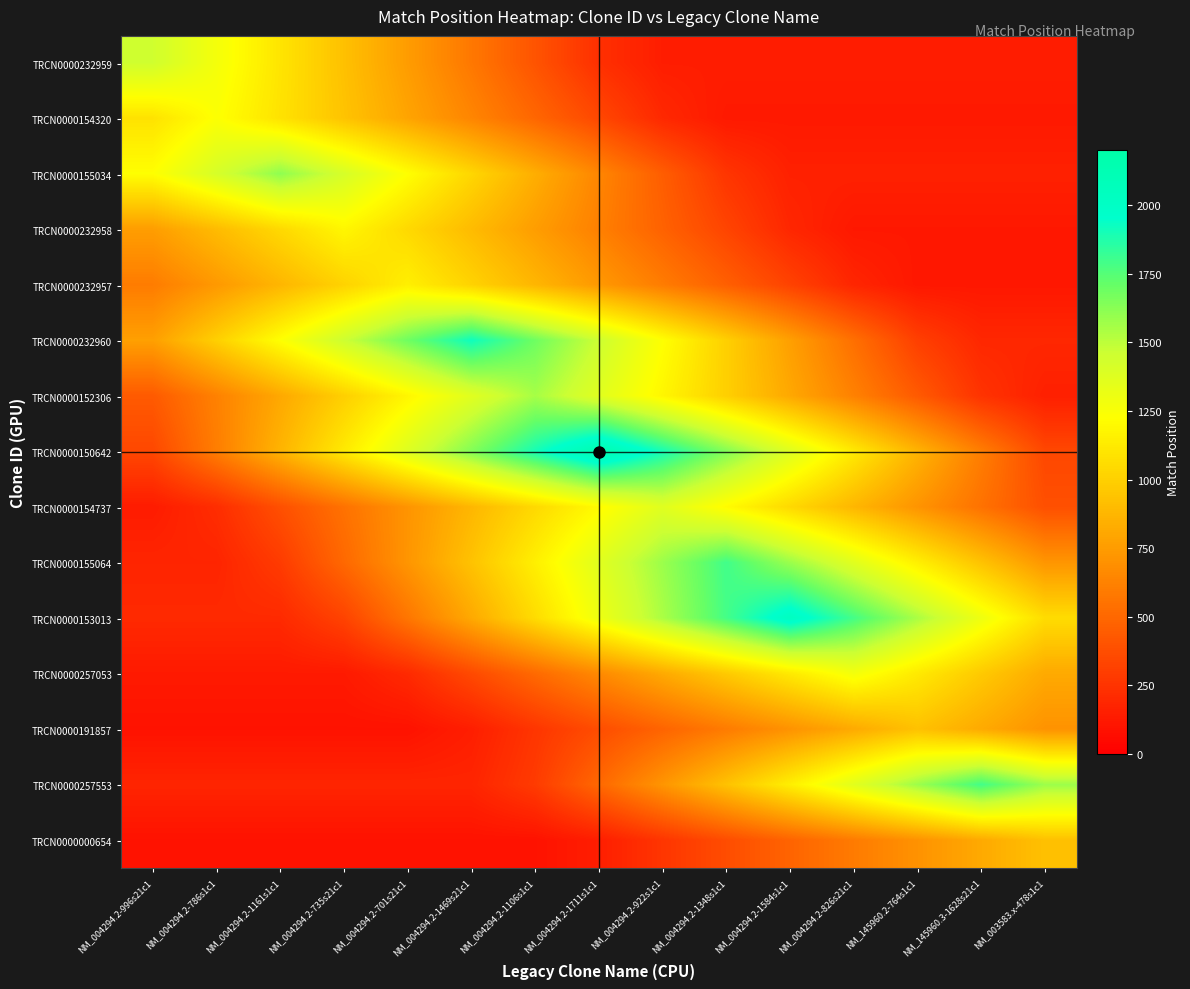

Reading left to right, what are all the values shown in this chart?

TRCN0000232959: NM_004294.2-996s21c1=1445.0	NM_004294.2-786s1c1=1271.6	NM_004294.2-1161s1c1=1098.2	NM_004294.2-735s21c1=924.8	NM_004294.2-701s21c1=751.4	NM_004294.2-1469s21c1=578.0	NM_004294.2-1106s1c1=404.6	NM_004294.2-1711s1c1=231.2	NM_004294.2-922s1c1=144.5	NM_004294.2-1348s1c1=144.5	NM_004294.2-1584s1c1=144.5	NM_004294.2-826s21c1=144.5	NM_145960.2-764s1c1=144.5	NM_145960.3-1628s21c1=144.5	NM_003583.x-478s1c1=144.5
TRCN0000154320: NM_004294.2-996s21c1=1086.8	NM_004294.2-786s1c1=1235.0	NM_004294.2-1161s1c1=1086.8	NM_004294.2-735s21c1=938.6	NM_004294.2-701s21c1=790.4	NM_004294.2-1469s21c1=642.2	NM_004294.2-1106s1c1=494.0	NM_004294.2-1711s1c1=345.8	NM_004294.2-922s1c1=197.6	NM_004294.2-1348s1c1=123.5	NM_004294.2-1584s1c1=123.5	NM_004294.2-826s21c1=123.5	NM_145960.2-764s1c1=123.5	NM_145960.3-1628s21c1=123.5	NM_003583.x-478s1c1=123.5
TRCN0000155034: NM_004294.2-996s21c1=1223.6	NM_004294.2-786s1c1=1416.8	NM_004294.2-1161s1c1=1610.0	NM_004294.2-735s21c1=1416.8	NM_004294.2-701s21c1=1223.6	NM_004294.2-1469s21c1=1030.4	NM_004294.2-1106s1c1=837.2	NM_004294.2-1711s1c1=644.0	NM_004294.2-922s1c1=450.8	NM_004294.2-1348s1c1=257.6	NM_004294.2-1584s1c1=161.0	NM_004294.2-826s21c1=161.0	NM_145960.2-764s1c1=161.0	NM_145960.3-1628s21c1=161.0	NM_003583.x-478s1c1=161.0
TRCN0000232958: NM_004294.2-996s21c1=757.8	NM_004294.2-786s1c1=899.8	NM_004294.2-1161s1c1=1041.9	NM_004294.2-735s21c1=1184.0	NM_004294.2-701s21c1=1041.9	NM_004294.2-1469s21c1=899.8	NM_004294.2-1106s1c1=757.8	NM_004294.2-1711s1c1=615.7	NM_004294.2-922s1c1=473.6	NM_004294.2-1348s1c1=331.5	NM_004294.2-1584s1c1=189.4	NM_004294.2-826s21c1=118.4	NM_145960.2-764s1c1=118.4	NM_145960.3-1628s21c1=118.4	NM_003583.x-478s1c1=118.4
TRCN0000232957: NM_004294.2-996s21c1=598.0	NM_004294.2-786s1c1=736.0	NM_004294.2-1161s1c1=874.0	NM_004294.2-735s21c1=1012.0	NM_004294.2-701s21c1=1150.0	NM_004294.2-1469s21c1=1012.0	NM_004294.2-1106s1c1=874.0	NM_004294.2-1711s1c1=736.0	NM_004294.2-922s1c1=598.0	NM_004294.2-1348s1c1=460.0	NM_004294.2-1584s1c1=322.0	NM_004294.2-826s21c1=184.0	NM_145960.2-764s1c1=115.0	NM_145960.3-1628s21c1=115.0	NM_003583.x-478s1c1=115.0
TRCN0000232960: NM_004294.2-996s21c1=767.2	NM_004294.2-786s1c1=997.4	NM_004294.2-1161s1c1=1227.5	NM_004294.2-735s21c1=1457.7	NM_004294.2-701s21c1=1687.8	NM_004294.2-1469s21c1=1918.0	NM_004294.2-1106s1c1=1687.8	NM_004294.2-1711s1c1=1457.7	NM_004294.2-922s1c1=1227.5	NM_004294.2-1348s1c1=997.4	NM_004294.2-1584s1c1=767.2	NM_004294.2-826s21c1=537.0	NM_145960.2-764s1c1=306.9	NM_145960.3-1628s21c1=191.8	NM_003583.x-478s1c1=191.8
TRCN0000152306: NM_004294.2-996s21c1=435.4	NM_004294.2-786s1c1=622.0	NM_004294.2-1161s1c1=808.6	NM_004294.2-735s21c1=995.2	NM_004294.2-701s21c1=1181.8	NM_004294.2-1469s21c1=1368.4	NM_004294.2-1106s1c1=1555.0	NM_004294.2-1711s1c1=1368.4	NM_004294.2-922s1c1=1181.8	NM_004294.2-1348s1c1=995.2	NM_004294.2-1584s1c1=808.6	NM_004294.2-826s21c1=622.0	NM_145960.2-764s1c1=435.4	NM_145960.3-1628s21c1=248.8	NM_003583.x-478s1c1=155.5
TRCN0000150642: NM_004294.2-996s21c1=345.6	NM_004294.2-786s1c1=604.8	NM_004294.2-1161s1c1=864.0	NM_004294.2-735s21c1=1123.2	NM_004294.2-701s21c1=1382.4	NM_004294.2-1469s21c1=1641.6	NM_004294.2-1106s1c1=1900.8	NM_004294.2-1711s1c1=2160.0	NM_004294.2-922s1c1=1900.8	NM_004294.2-1348s1c1=1641.6	NM_004294.2-1584s1c1=1382.4	NM_004294.2-826s21c1=1123.2	NM_145960.2-764s1c1=864.0	NM_145960.3-1628s21c1=604.8	NM_003583.x-478s1c1=345.6
TRCN0000154737: NM_004294.2-996s21c1=137.1	NM_004294.2-786s1c1=219.4	NM_004294.2-1161s1c1=383.9	NM_004294.2-735s21c1=548.4	NM_004294.2-701s21c1=712.9	NM_004294.2-1469s21c1=877.4	NM_004294.2-1106s1c1=1042.0	NM_004294.2-1711s1c1=1206.5	NM_004294.2-922s1c1=1371.0	NM_004294.2-1348s1c1=1206.5	NM_004294.2-1584s1c1=1042.0	NM_004294.2-826s21c1=877.4	NM_145960.2-764s1c1=712.9	NM_145960.3-1628s21c1=548.4	NM_003583.x-478s1c1=383.9
TRCN0000155064: NM_004294.2-996s21c1=179.7	NM_004294.2-786s1c1=179.7	NM_004294.2-1161s1c1=287.5	NM_004294.2-735s21c1=503.2	NM_004294.2-701s21c1=718.8	NM_004294.2-1469s21c1=934.4	NM_004294.2-1106s1c1=1150.1	NM_004294.2-1711s1c1=1365.7	NM_004294.2-922s1c1=1581.4	NM_004294.2-1348s1c1=1797.0	NM_004294.2-1584s1c1=1581.4	NM_004294.2-826s21c1=1365.7	NM_145960.2-764s1c1=1150.1	NM_145960.3-1628s21c1=934.4	NM_003583.x-478s1c1=718.8
TRCN0000153013: NM_004294.2-996s21c1=203.3	NM_004294.2-786s1c1=203.3	NM_004294.2-1161s1c1=203.3	NM_004294.2-735s21c1=325.3	NM_004294.2-701s21c1=569.2	NM_004294.2-1469s21c1=813.2	NM_004294.2-1106s1c1=1057.2	NM_004294.2-1711s1c1=1301.1	NM_004294.2-922s1c1=1545.1	NM_004294.2-1348s1c1=1789.0	NM_004294.2-1584s1c1=2033.0	NM_004294.2-826s21c1=1789.0	NM_145960.2-764s1c1=1545.1	NM_145960.3-1628s21c1=1301.1	NM_003583.x-478s1c1=1057.2
TRCN0000257053: NM_004294.2-996s21c1=127.5	NM_004294.2-786s1c1=127.5	NM_004294.2-1161s1c1=127.5	NM_004294.2-735s21c1=127.5	NM_004294.2-701s21c1=204.0	NM_004294.2-1469s21c1=357.0	NM_004294.2-1106s1c1=510.0	NM_004294.2-1711s1c1=663.0	NM_004294.2-922s1c1=816.0	NM_004294.2-1348s1c1=969.0	NM_004294.2-1584s1c1=1122.0	NM_004294.2-826s21c1=1275.0	NM_145960.2-764s1c1=1122.0	NM_145960.3-1628s21c1=969.0	NM_003583.x-478s1c1=816.0
TRCN0000191857: NM_004294.2-996s21c1=92.9	NM_004294.2-786s1c1=92.9	NM_004294.2-1161s1c1=92.9	NM_004294.2-735s21c1=92.9	NM_004294.2-701s21c1=92.9	NM_004294.2-1469s21c1=148.6	NM_004294.2-1106s1c1=260.1	NM_004294.2-1711s1c1=371.6	NM_004294.2-922s1c1=483.1	NM_004294.2-1348s1c1=594.6	NM_004294.2-1584s1c1=706.0	NM_004294.2-826s21c1=817.5	NM_145960.2-764s1c1=929.0	NM_145960.3-1628s21c1=817.5	NM_003583.x-478s1c1=706.0
TRCN0000257553: NM_004294.2-996s21c1=179.4	NM_004294.2-786s1c1=179.4	NM_004294.2-1161s1c1=179.4	NM_004294.2-735s21c1=179.4	NM_004294.2-701s21c1=179.4	NM_004294.2-1469s21c1=179.4	NM_004294.2-1106s1c1=287.0	NM_004294.2-1711s1c1=502.3	NM_004294.2-922s1c1=717.6	NM_004294.2-1348s1c1=932.9	NM_004294.2-1584s1c1=1148.2	NM_004294.2-826s21c1=1363.4	NM_145960.2-764s1c1=1578.7	NM_145960.3-1628s21c1=1794.0	NM_003583.x-478s1c1=1578.7
TRCN0000000654: NM_004294.2-996s21c1=92.7	NM_004294.2-786s1c1=92.7	NM_004294.2-1161s1c1=92.7	NM_004294.2-735s21c1=92.7	NM_004294.2-701s21c1=92.7	NM_004294.2-1469s21c1=92.7	NM_004294.2-1106s1c1=92.7	NM_004294.2-1711s1c1=148.3	NM_004294.2-922s1c1=259.6	NM_004294.2-1348s1c1=370.8	NM_004294.2-1584s1c1=482.0	NM_004294.2-826s21c1=593.3	NM_145960.2-764s1c1=704.5	NM_145960.3-1628s21c1=815.8	NM_003583.x-478s1c1=927.0